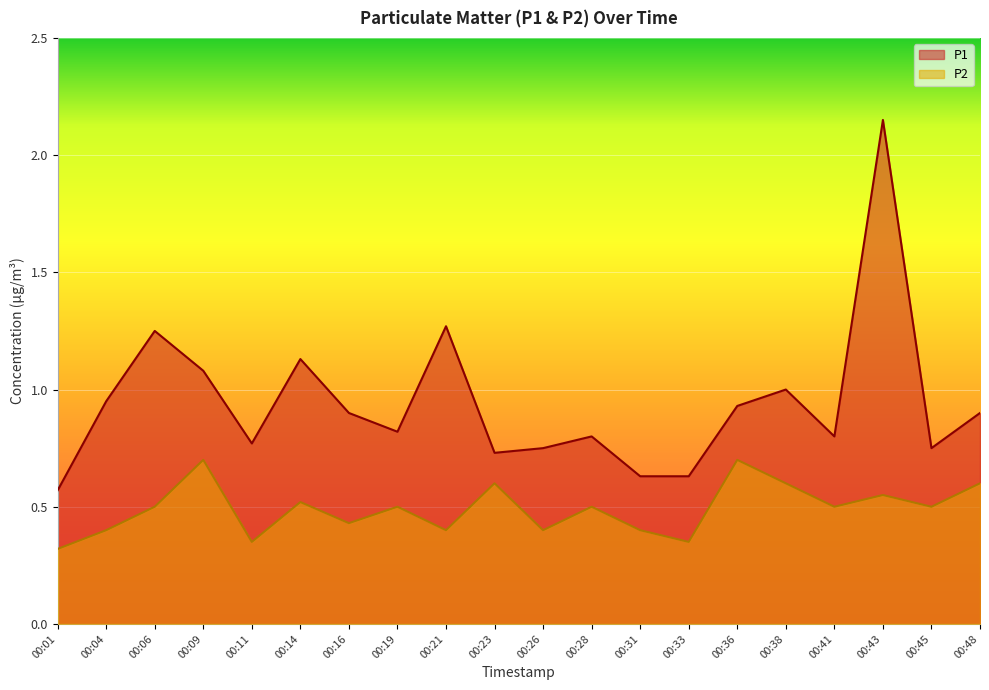

At how many categories does at least one series exceed 0?

20